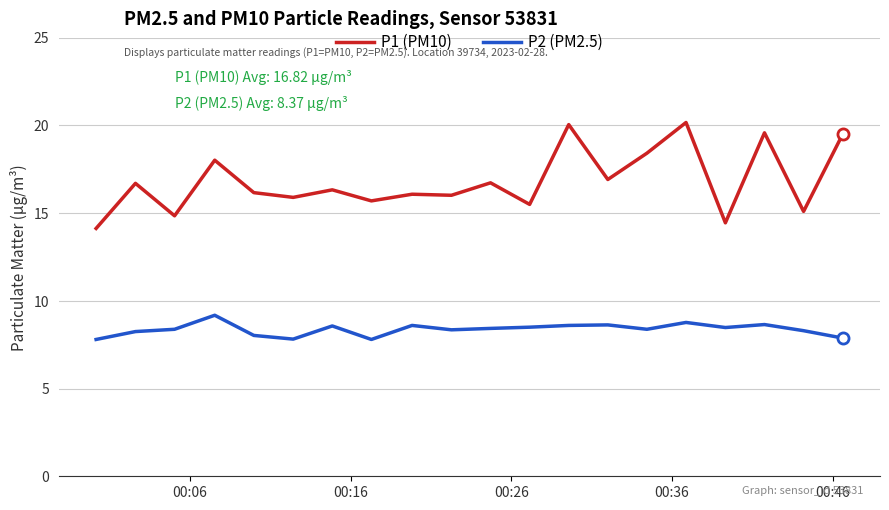

What is the maximum value for P1 (PM10)?

20.2